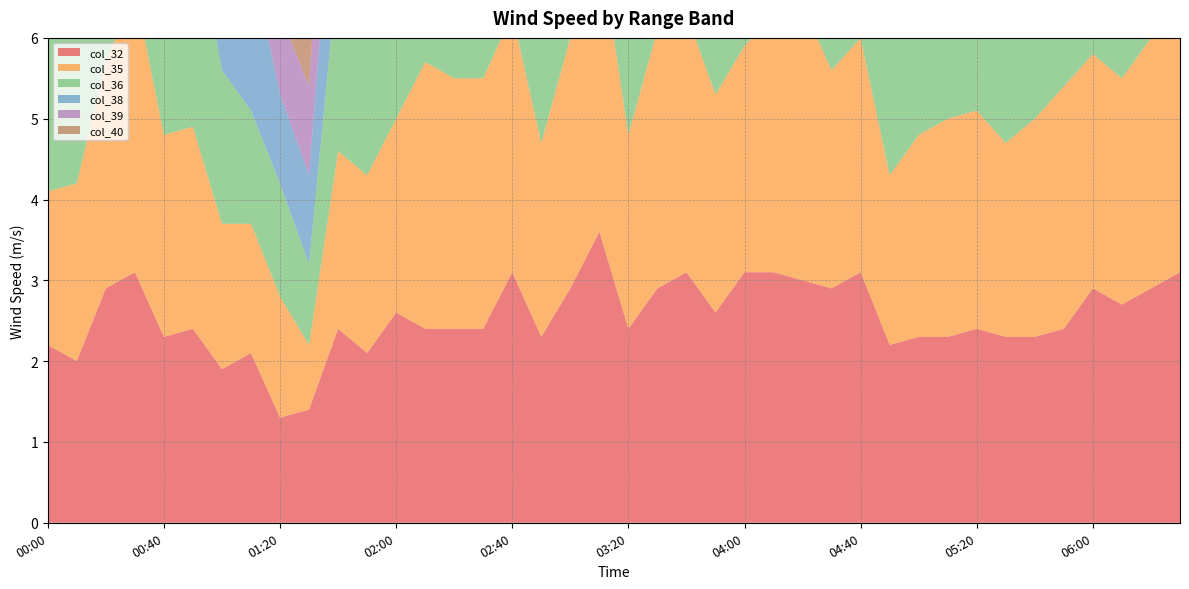

Reading left to right, what are all the values shown in this chart?

col_32: 00:00=2.2	00:10=2.0	00:20=2.9	00:30=3.1	00:40=2.3	00:50=2.4	01:00=1.9	01:10=2.1	01:20=1.3	01:30=1.4	01:40=2.4	01:50=2.1	02:00=2.6	02:10=2.4	02:20=2.4	02:30=2.4	02:40=3.1	02:50=2.3	03:00=2.9	03:10=3.6	03:20=2.4	03:30=2.9	03:40=3.1	03:50=2.6	04:00=3.1	04:10=3.1	04:20=3.0	04:30=2.9	04:40=3.1	04:50=2.2	05:00=2.3	05:10=2.3	05:20=2.4	05:30=2.3	05:40=2.3	05:50=2.4	06:00=2.9	06:10=2.7	06:20=2.9	06:30=3.1
col_35: 00:00=1.9	00:10=2.2	00:20=2.8	00:30=3.5	00:40=2.5	00:50=2.5	01:00=1.8	01:10=1.6	01:20=1.5	01:30=0.8	01:40=2.2	01:50=2.2	02:00=2.4	02:10=3.3	02:20=3.1	02:30=3.1	02:40=3.2	02:50=2.4	03:00=3.1	03:10=3.6	03:20=2.4	03:30=3.2	03:40=3.2	03:50=2.7	04:00=2.8	04:10=3.2	04:20=3.4	04:30=2.7	04:40=2.9	04:50=2.1	05:00=2.5	05:10=2.7	05:20=2.7	05:30=2.4	05:40=2.7	05:50=3.0	06:00=2.9	06:10=2.8	06:20=3.1	06:30=3.6
col_36: 00:00=1.9	00:10=2.4	00:20=2.9	00:30=3.4	00:40=2.3	00:50=2.6	01:00=1.9	01:10=1.4	01:20=1.4	01:30=1.0	01:40=2.3	01:50=2.4	02:00=2.5	02:10=3.3	02:20=3.0	02:30=3.0	02:40=3.0	02:50=2.4	03:00=3.2	03:10=3.4	03:20=2.4	03:30=3.4	03:40=3.4	03:50=2.7	04:00=3.0	04:10=3.5	04:20=3.3	04:30=3.0	04:40=3.6	04:50=2.2	05:00=2.4	05:10=2.6	05:20=2.8	05:30=2.4	05:40=2.8	05:50=3.1	06:00=2.8	06:10=2.7	06:20=3.5	06:30=3.9
col_38: 00:00=2.2	00:10=2.3	00:20=2.7	00:30=4.1	00:40=2.5	00:50=2.4	01:00=2.0	01:10=1.9	01:20=1.1	01:30=1.1	01:40=2.0	01:50=1.6	02:00=2.3	02:10=3.8	02:20=2.7	02:30=2.3	02:40=2.3	02:50=2.7	03:00=3.1	03:10=3.6	03:20=2.3	03:30=3.1	03:40=3.5	03:50=2.7	04:00=3.4	04:10=2.9	04:20=2.5	04:30=2.7	04:40=3.4	04:50=2.2	05:00=2.8	05:10=2.5	05:20=2.6	05:30=2.6	05:40=2.7	05:50=2.9	06:00=2.8	06:10=2.9	06:20=3.3	06:30=3.3
col_39: 00:00=2.1	00:10=2.3	00:20=3.1	00:30=3.1	00:40=2.7	00:50=2.4	01:00=2.0	01:10=1.1	01:20=1.0	01:30=1.1	01:40=2.0	01:50=1.6	02:00=2.7	02:10=3.4	02:20=2.5	02:30=2.7	02:40=3.1	02:50=2.7	03:00=2.9	03:10=4.1	03:20=2.1	03:30=3.2	03:40=3.5	03:50=2.5	04:00=3.8	04:10=3.4	04:20=2.7	04:30=2.9	04:40=3.4	04:50=2.2	05:00=2.8	05:10=2.9	05:20=2.9	05:30=2.4	05:40=2.9	05:50=3.1	06:00=3.3	06:10=3.0	06:20=3.4	06:30=3.3
col_40: 00:00=2.0	00:10=2.3	00:20=2.2	00:30=2.0	00:40=2.2	00:50=2.4	01:00=2.1	01:10=1.0	01:20=1.0	01:30=1.0	01:40=1.9	01:50=1.5	02:00=2.4	02:10=3.1	02:20=2.3	02:30=2.5	02:40=2.3	02:50=2.6	03:00=2.6	03:10=3.4	03:20=2.3	03:30=3.0	03:40=3.3	03:50=2.2	04:00=2.9	04:10=2.3	04:20=2.4	04:30=2.4	04:40=3.8	04:50=2.0	05:00=2.9	05:10=2.5	05:20=2.7	05:30=2.6	05:40=2.9	05:50=2.9	06:00=2.9	06:10=2.9	06:20=3.8	06:30=2.3